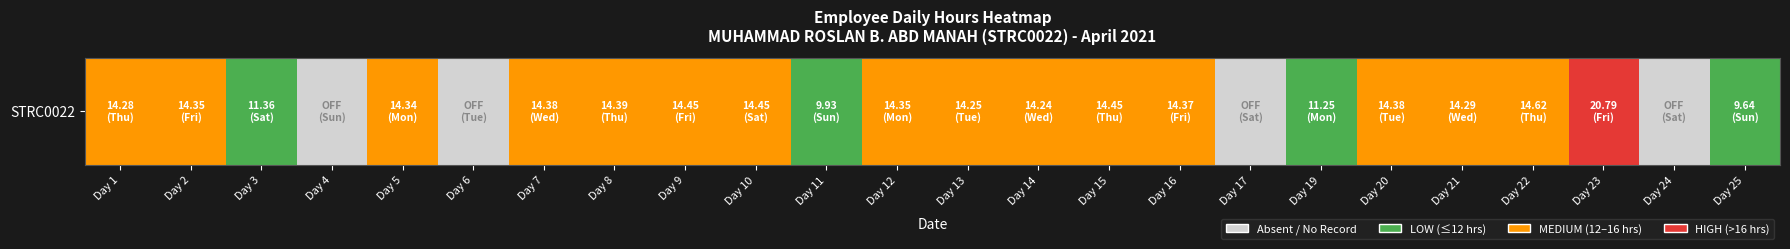

Rank the categories by value from lowest to highest.

Day 4, Day 6, Day 17, Day 24, Day 3, Day 11, Day 19, Day 25, Day 1, Day 2, Day 5, Day 7, Day 8, Day 9, Day 10, Day 12, Day 13, Day 14, Day 15, Day 16, Day 20, Day 21, Day 22, Day 23